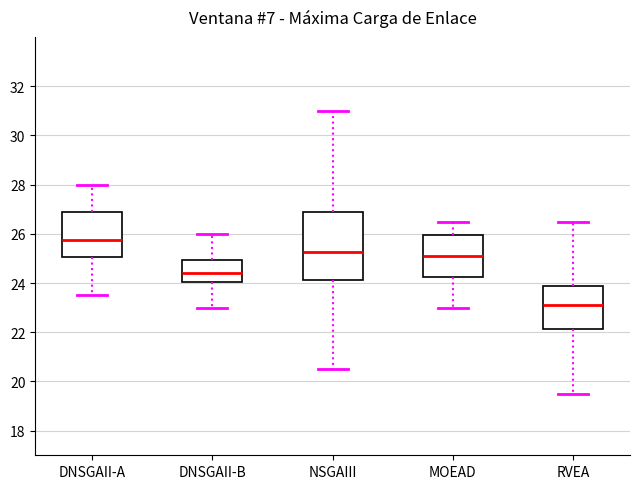

Where is the upper edge of the box for DNSGAII-B on the y-axis? The values are not printed on the chart, so give them approximately, as read against the axis.

25.0